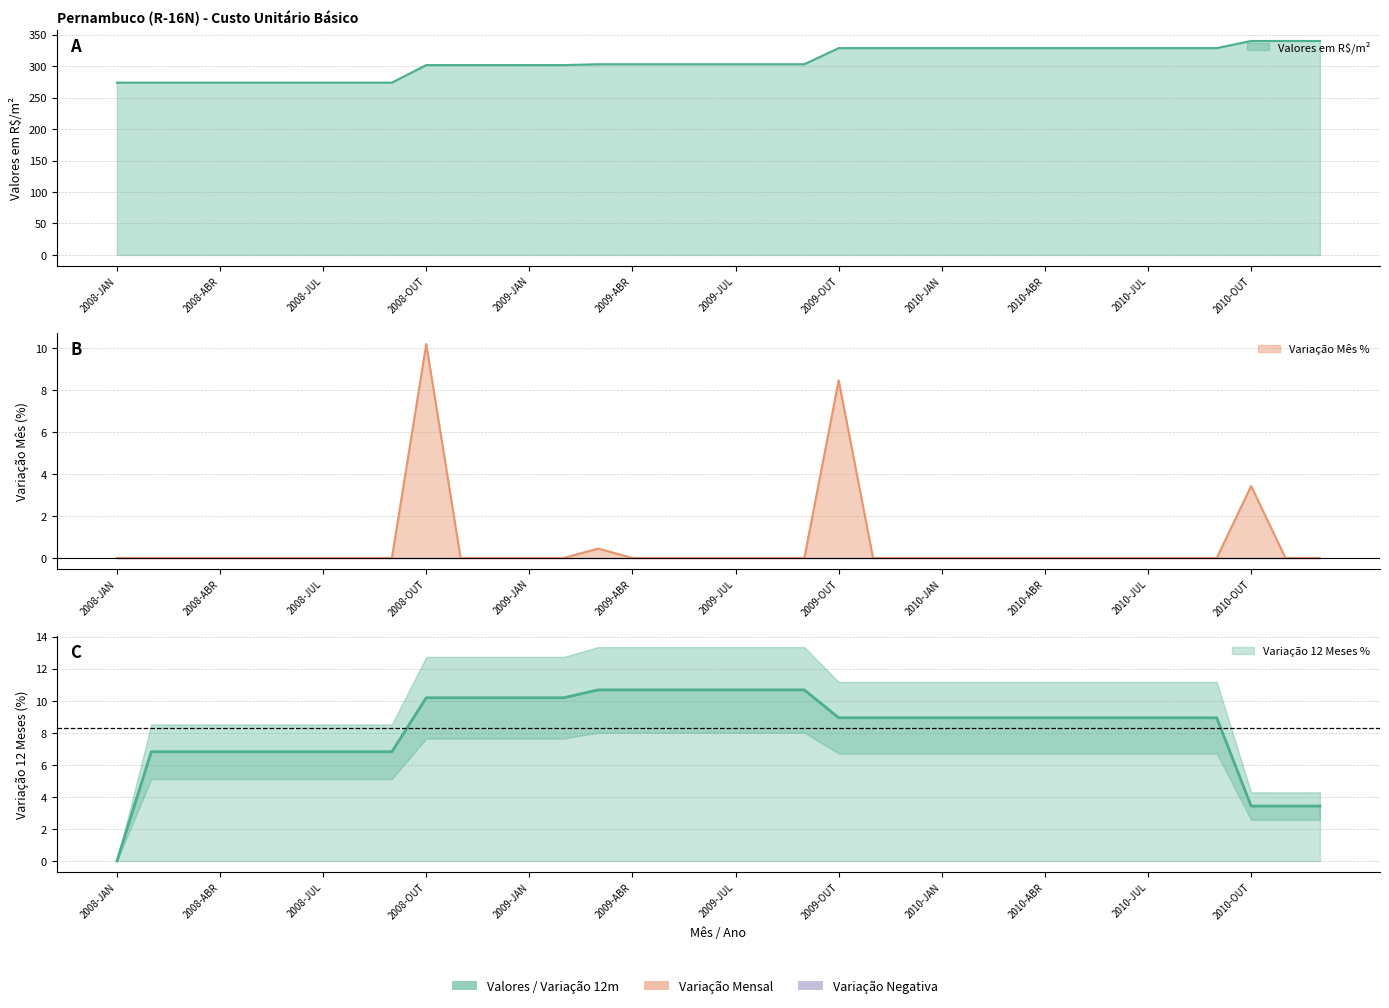

What is the value of the Variacao 12 Meses % point at the 26th from the left?

8.9